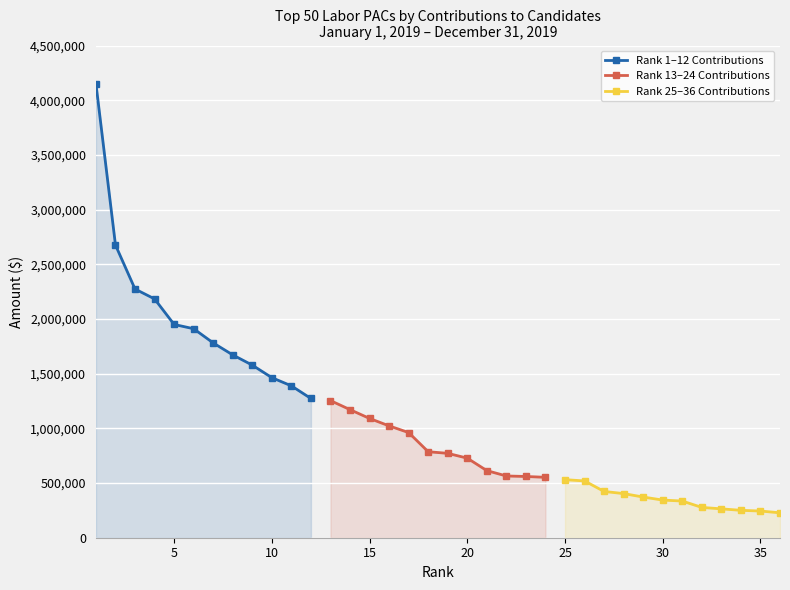

True or false: Rank 1–12 Contributions and Rank 13–24 Contributions intersect in this chart.

False